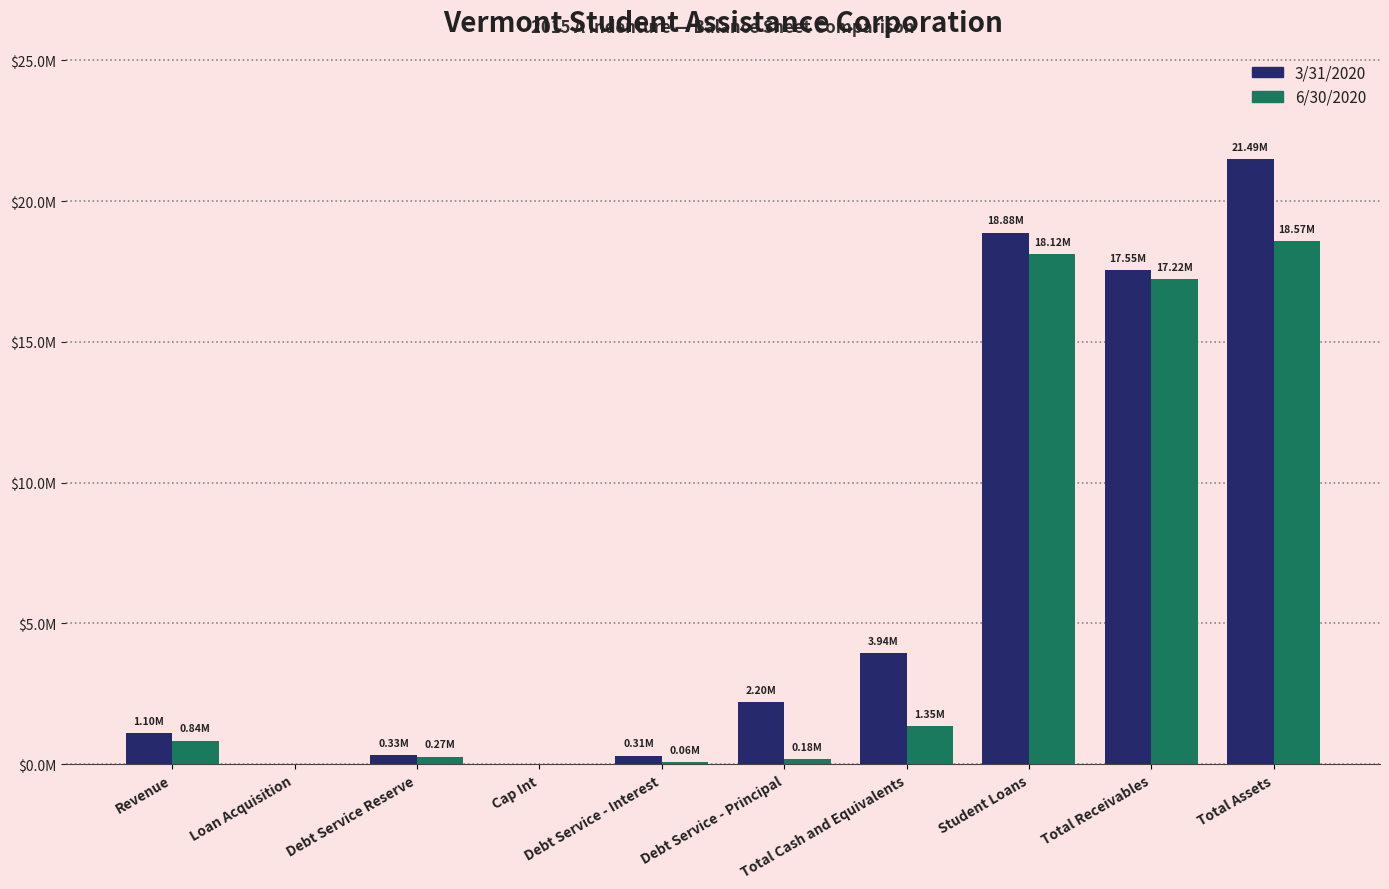

Which series has the largest total across all categories?

3/31/2020